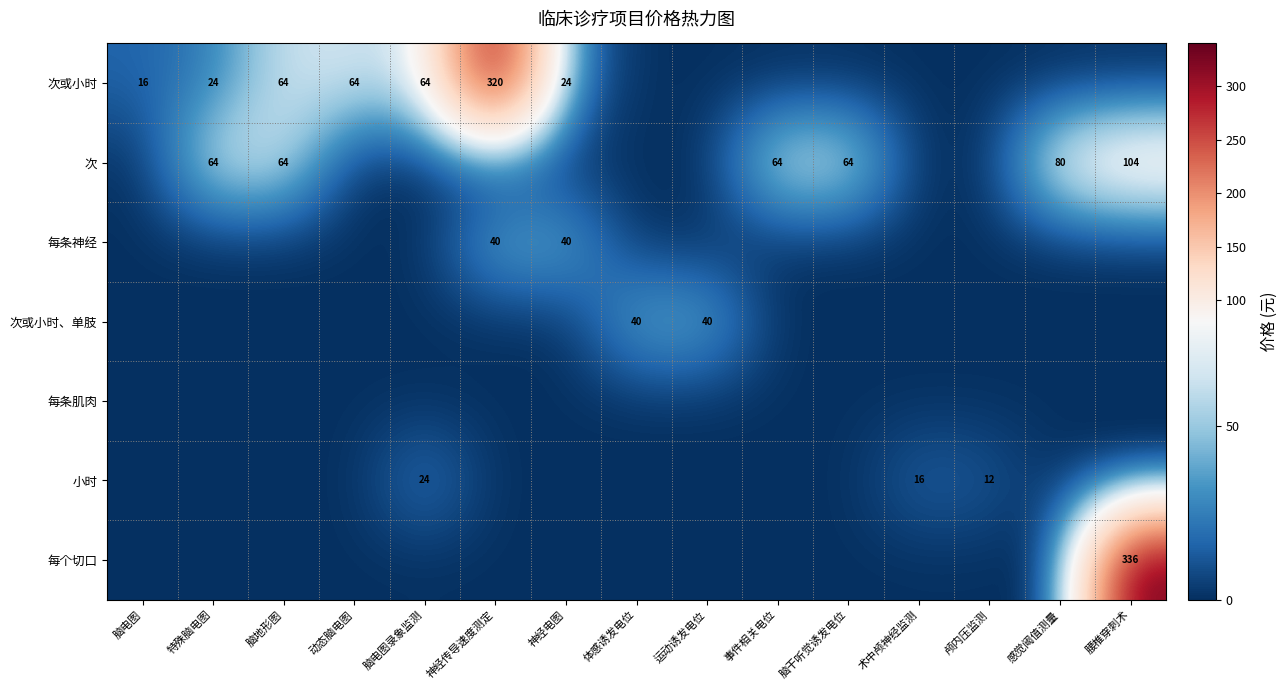

The value of 次或小时 at 脑地形图 is 100. True or false?

False